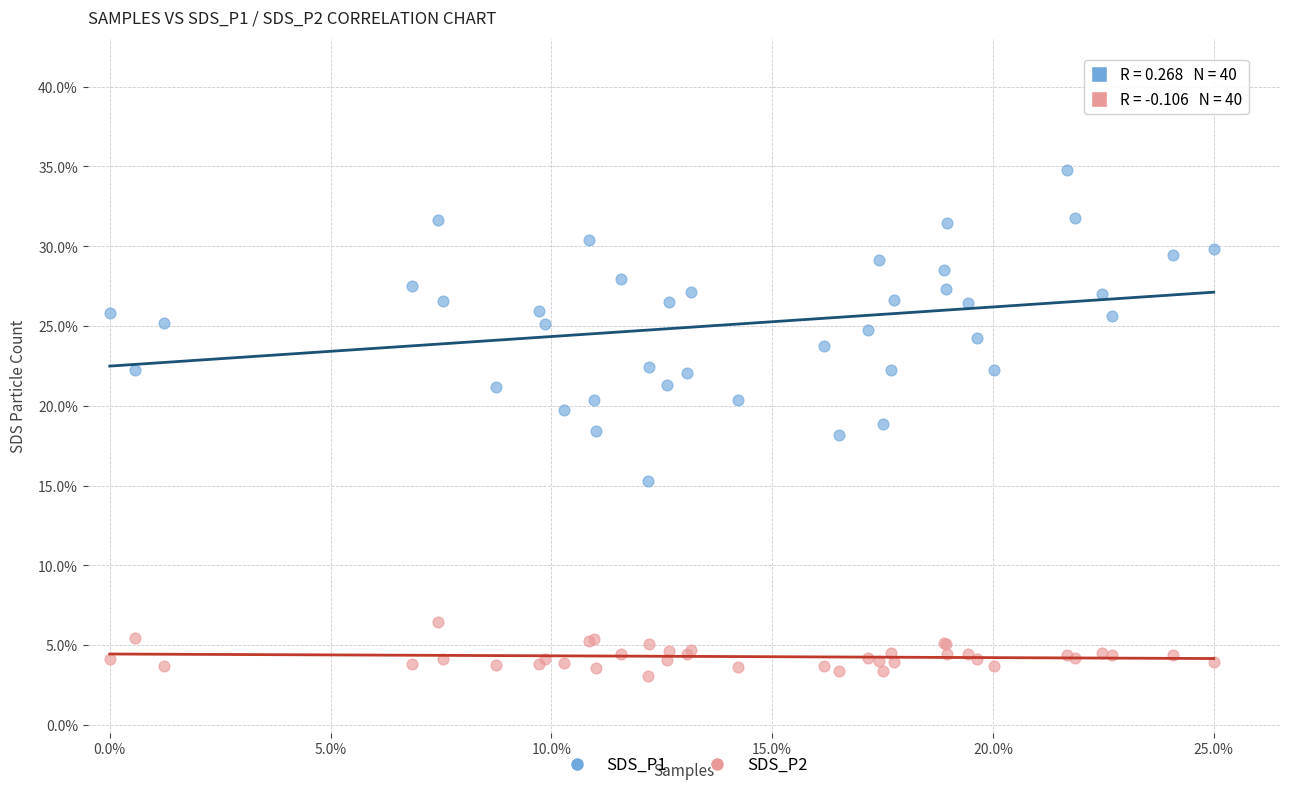

Which series has the widest spread of Y values?

SDS_P1